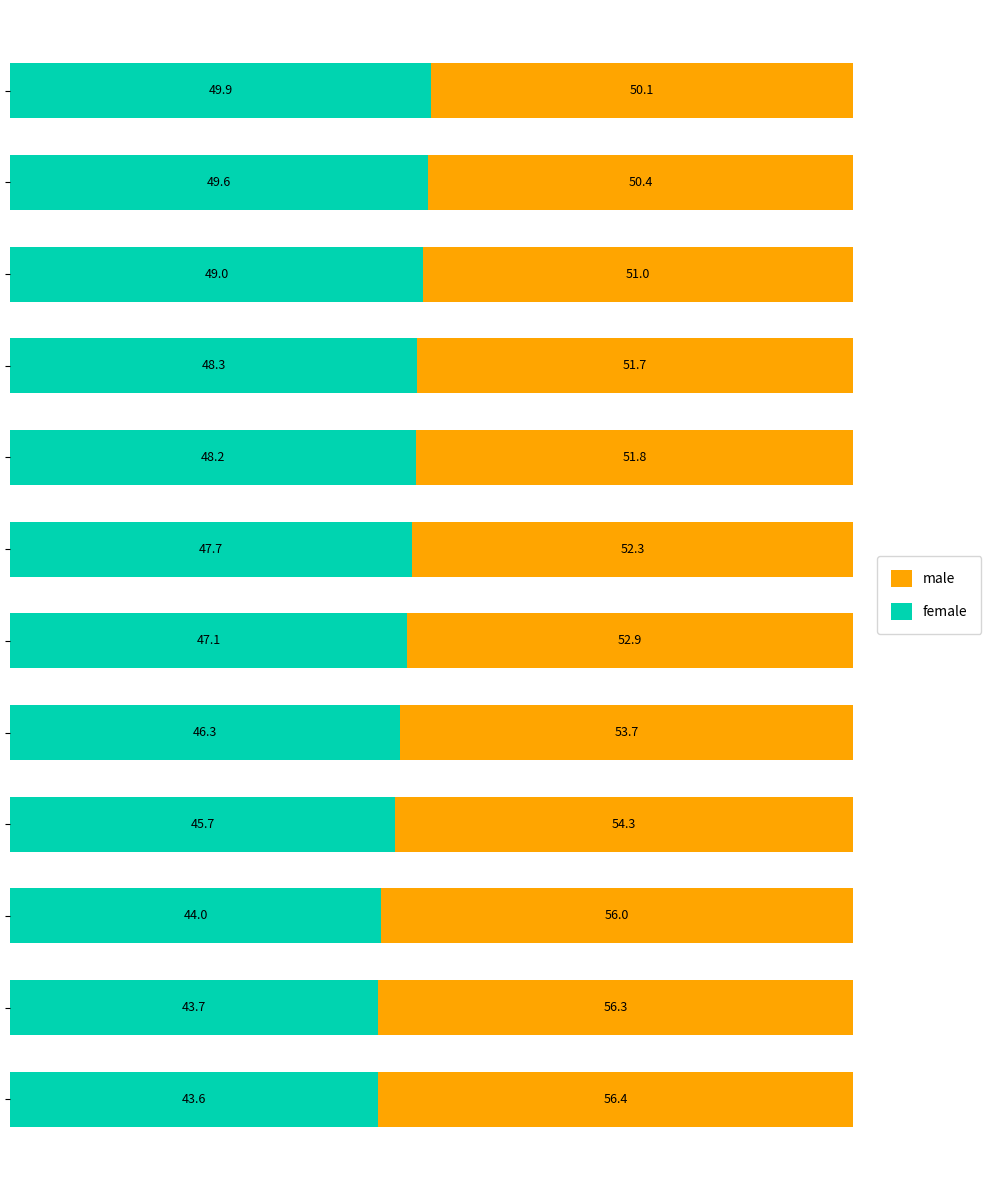

Reading left to right, transcribe all the data shown in this chart.

female: 0=43.6	1=43.7	2=44.0	3=45.7	4=46.3	5=47.1	6=47.7	7=48.2	8=48.3	9=49.0	10=49.6	11=49.9
male: 0=56.4	1=56.3	2=56.0	3=54.3	4=53.7	5=52.9	6=52.3	7=51.8	8=51.7	9=51.0	10=50.4	11=50.1